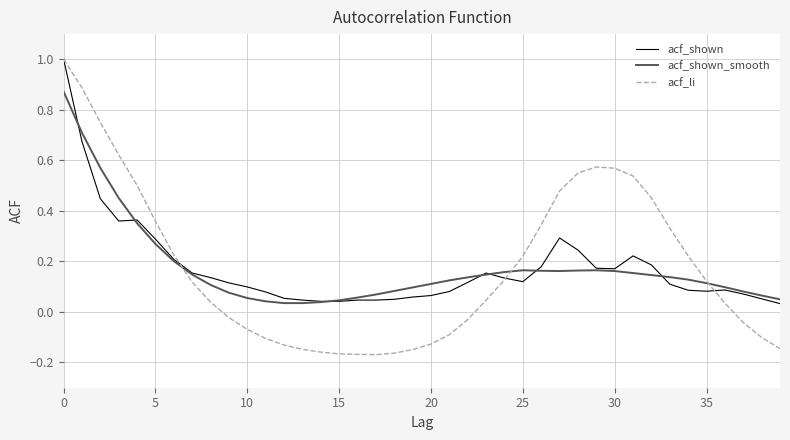

What is the maximum value for acf_shown?

1.0